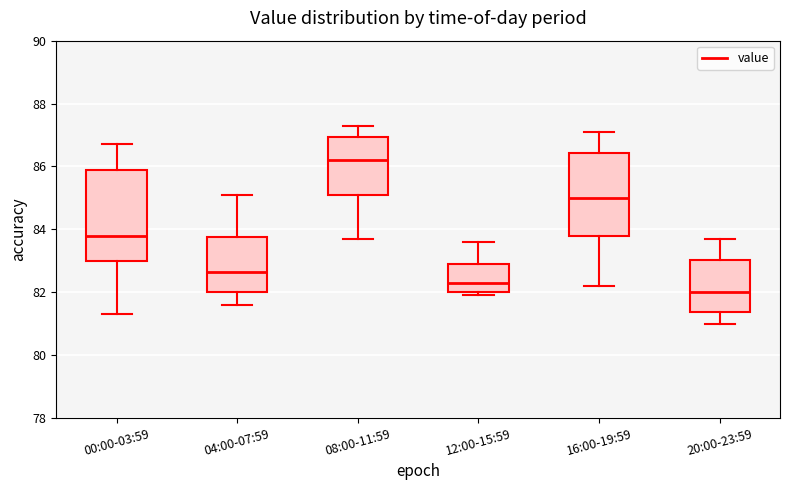

Comparing the boxes themselves (not the whiskers), which one is the tallest?

00:00-03:59